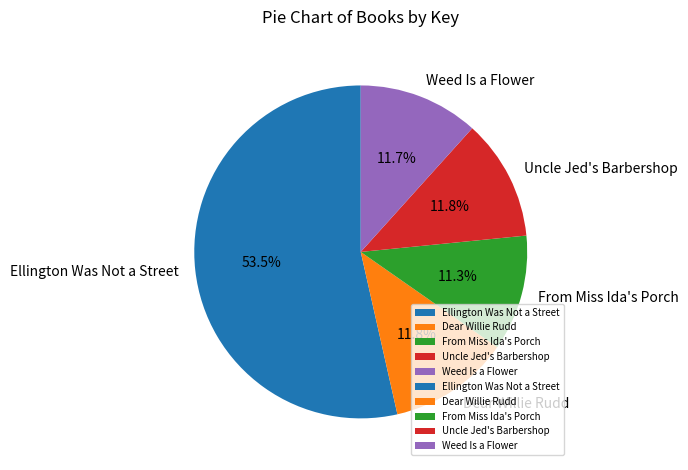

How many segments does this pie chart have?

5